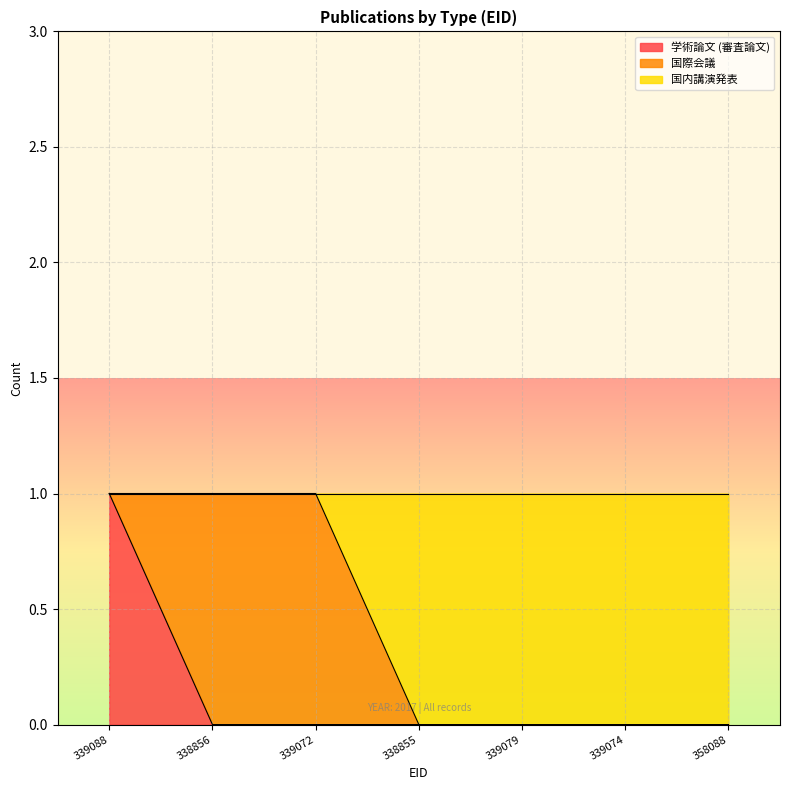

Which series has the largest total across all categories?

国内講演発表